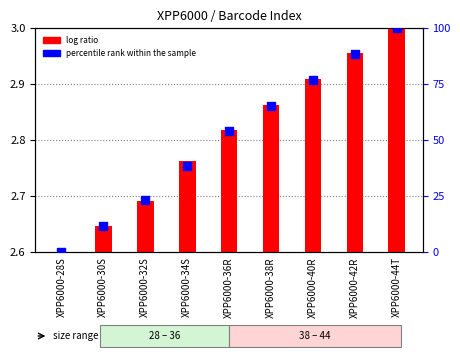

At how many categories does at least one series exceed 92?

1